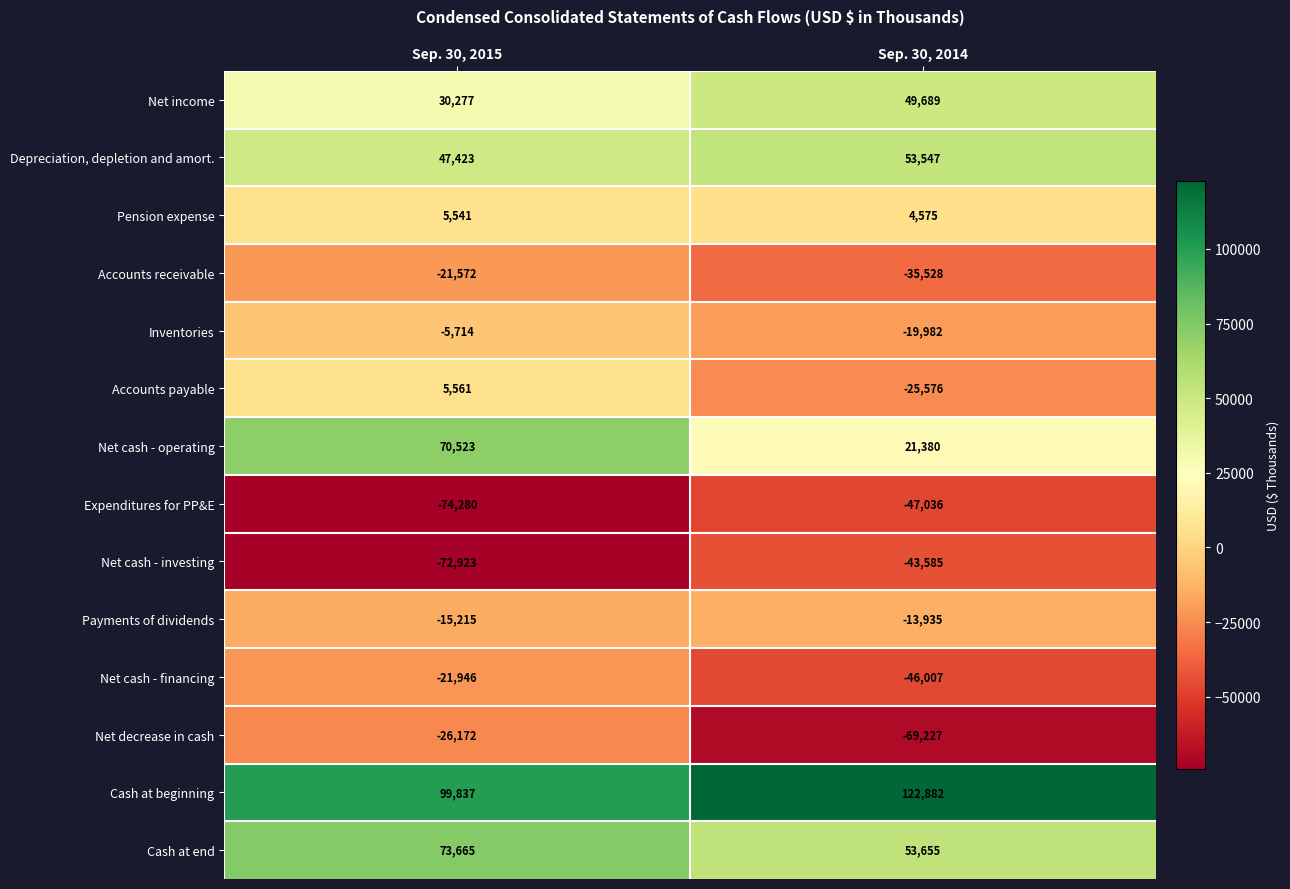

What value does the Net decrease in cash series have at Sep. 30, 2015, to the nearest 100?

-26200